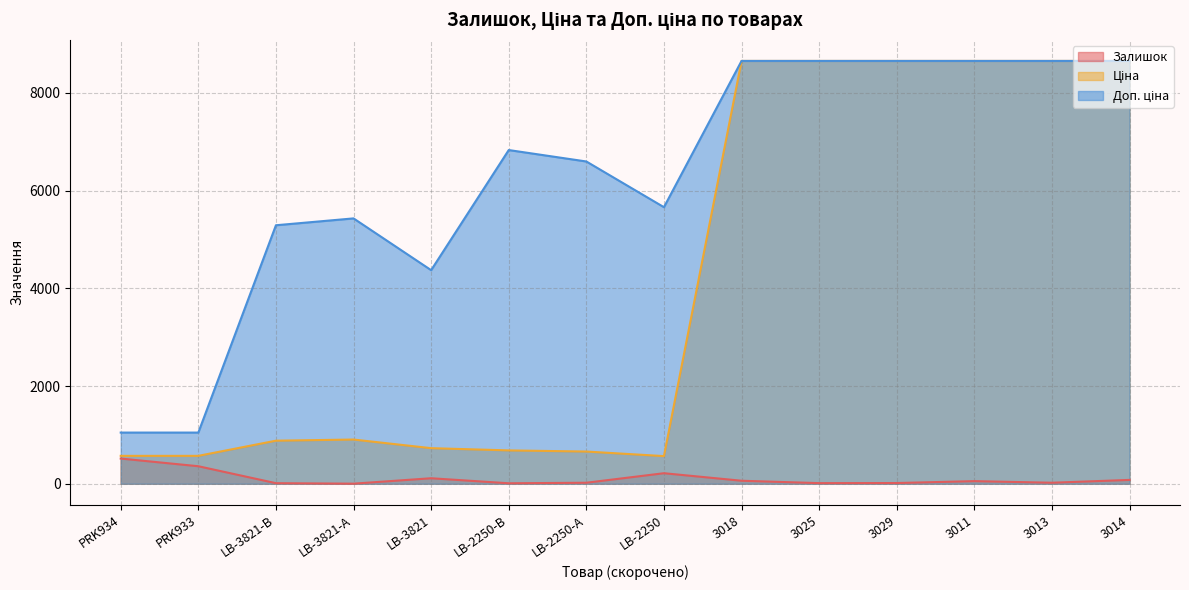

At which category is the sum across all series the highest?

3014